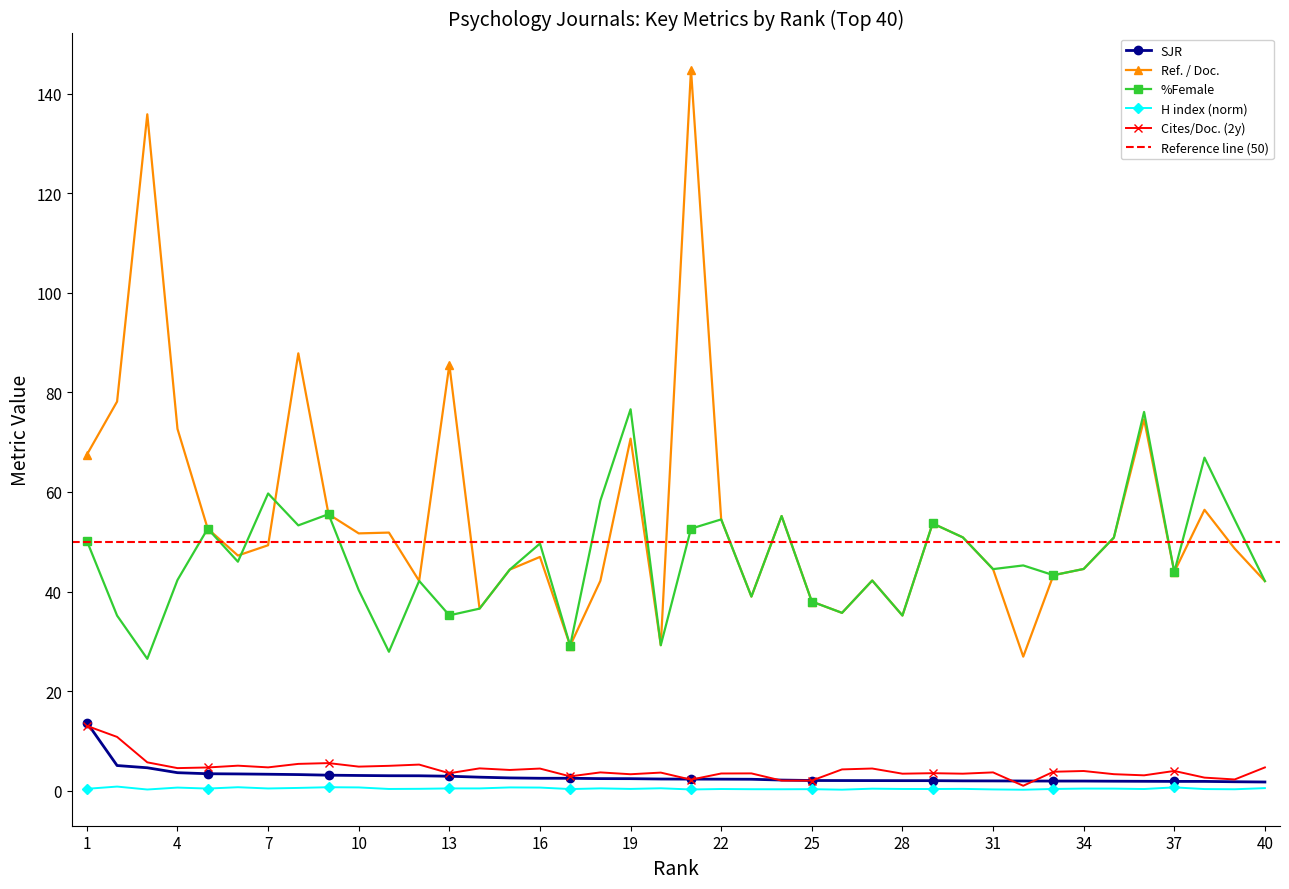

Which category has the highest value in the Cites/Doc. (2y) series?

1